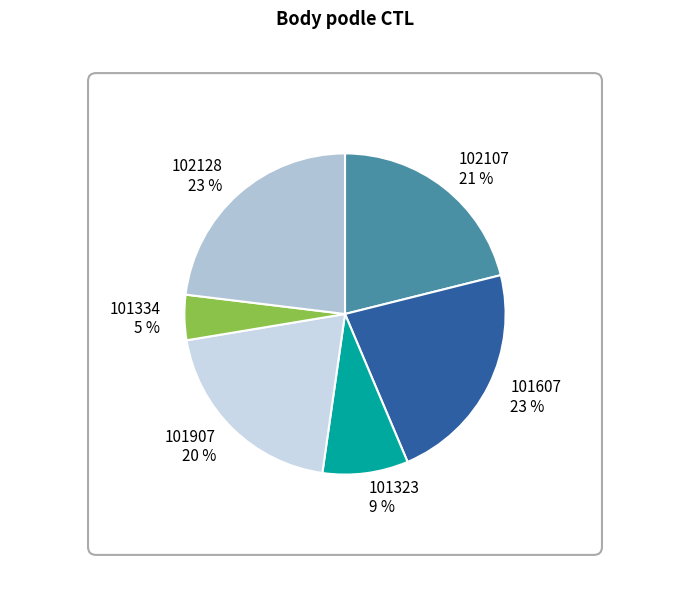

Approximately how many times larger is the value at 101907 compared to 101607?

0.9